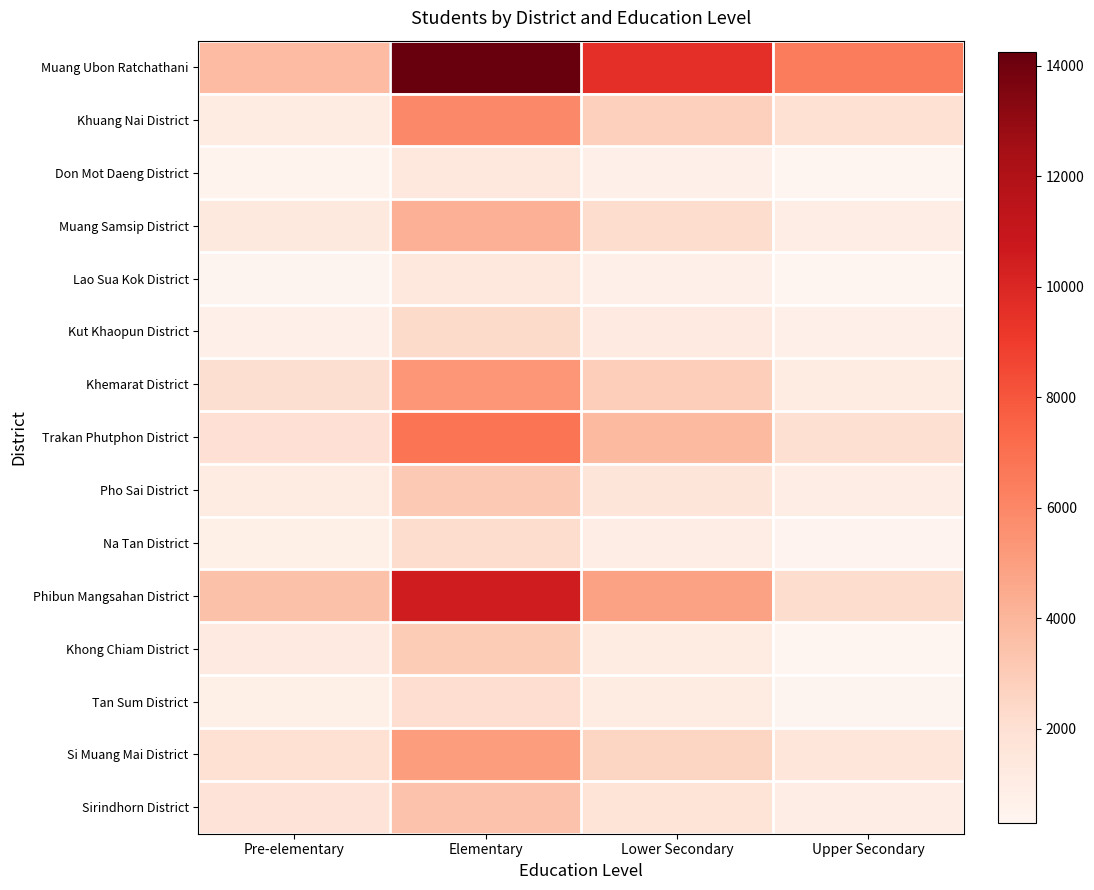

At which category is the sum across all series the highest?

Elementary